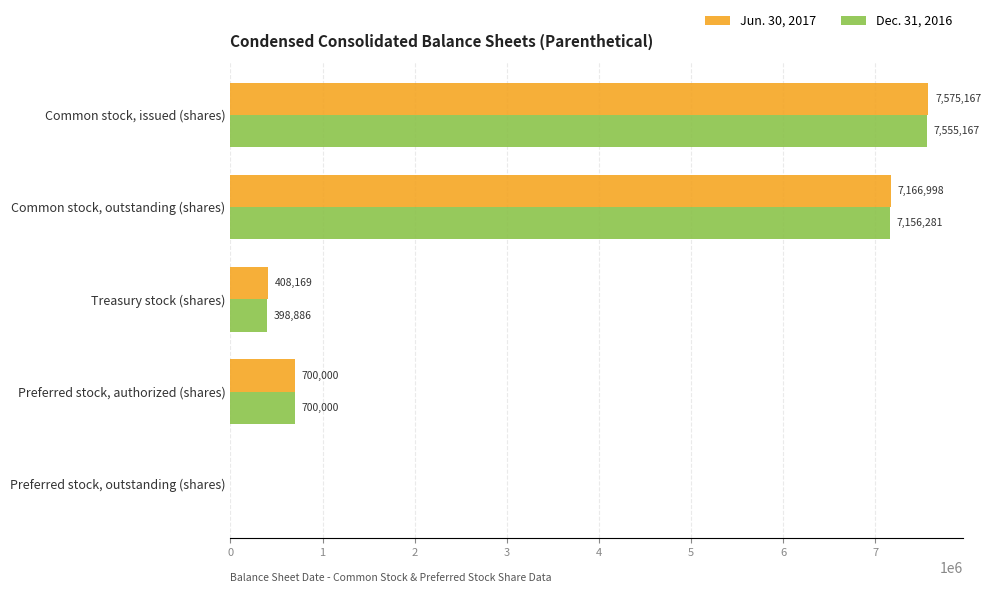

What is the sum of all Jun. 30, 2017 values?

15850334